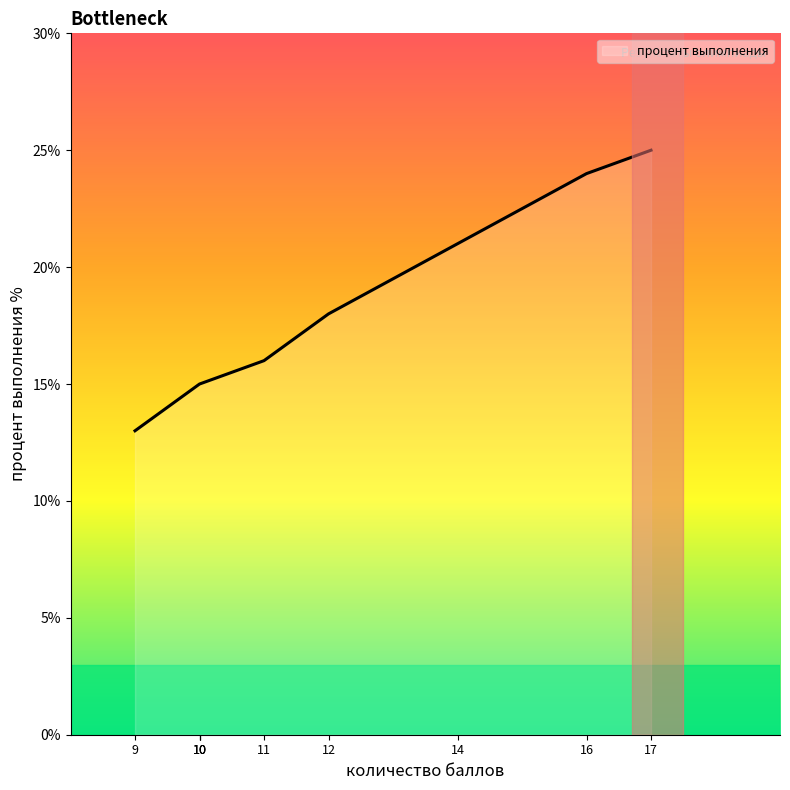

What is the difference between the second highest and minimum values in the процент выполнения series?

11